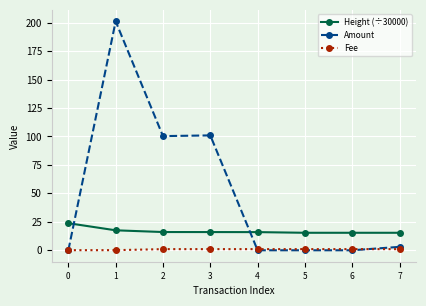

What is the maximum value shown in the chart?

201.1